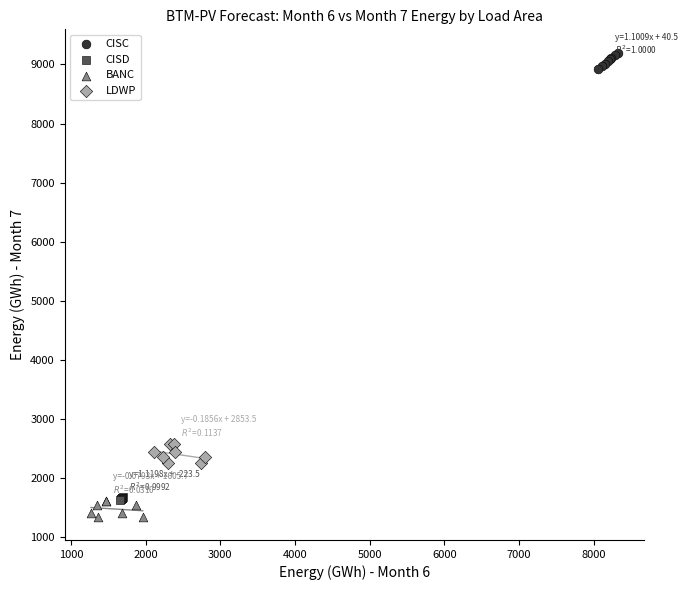

Which series reaches the maximum Y coordinate?

CISC